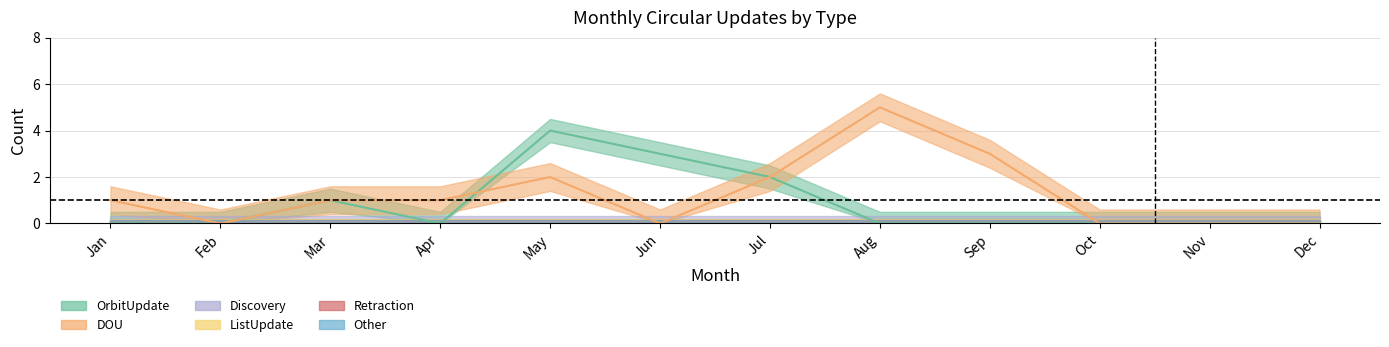

At how many categories does at least one series exceed 3?

2